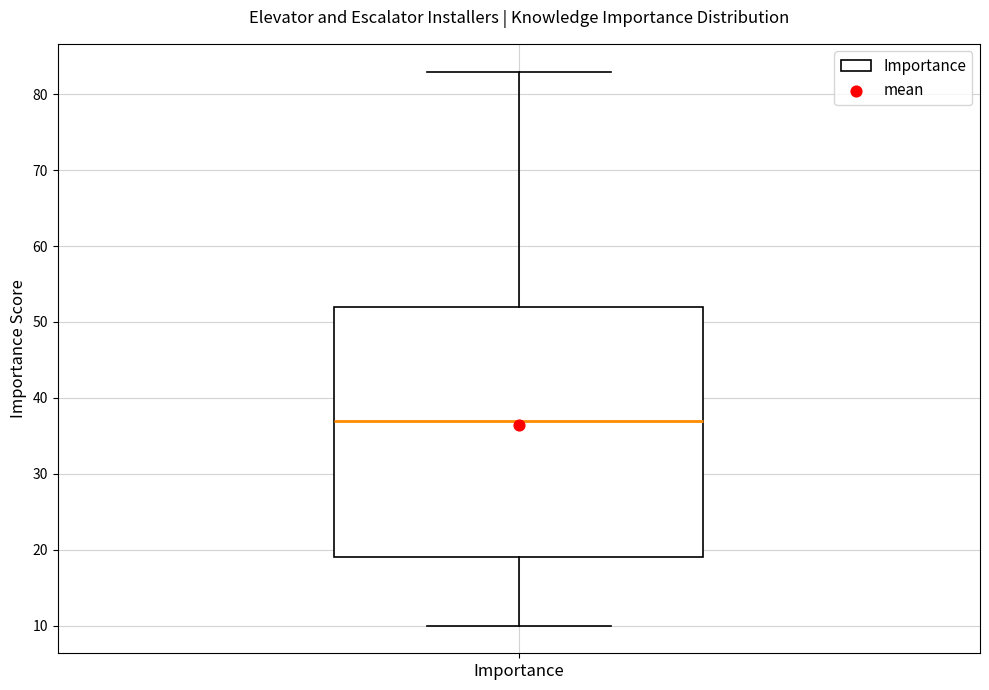

Where does the lower whisker of the box for Importance end on the y-axis? The values are not printed on the chart, so give them approximately, as read against the axis.

10